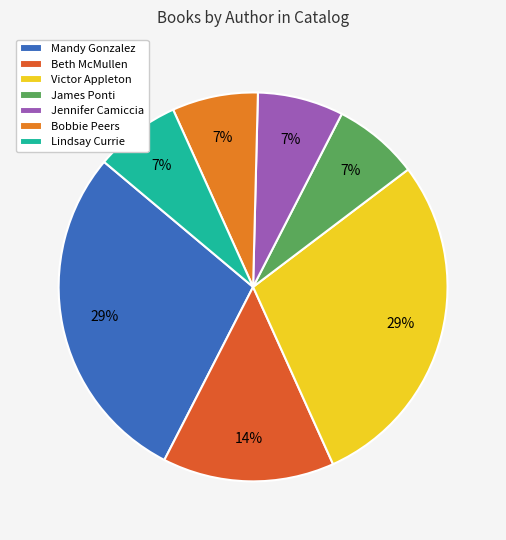

The Mandy Gonzalez slice represents 34% of the pie. True or false?

False